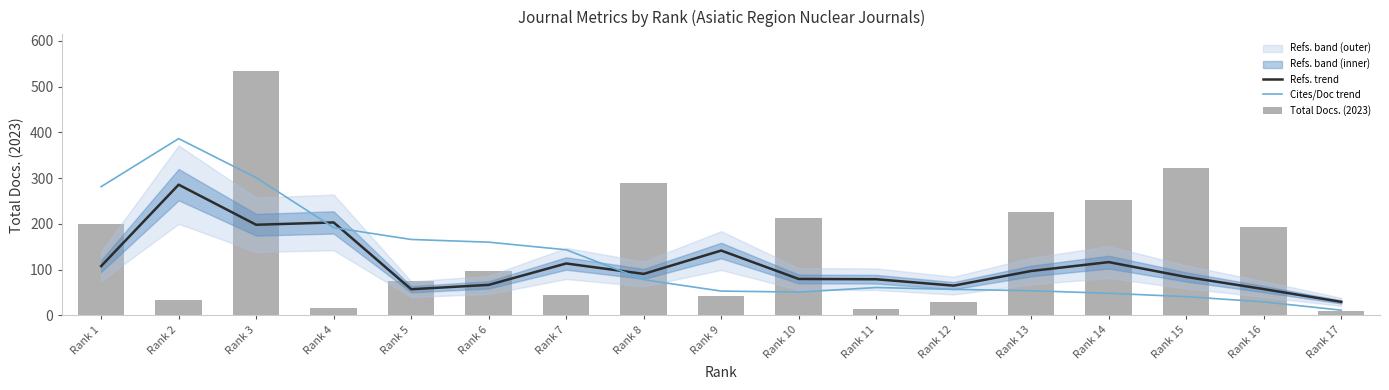

Does the chart contain stacked bars?

No